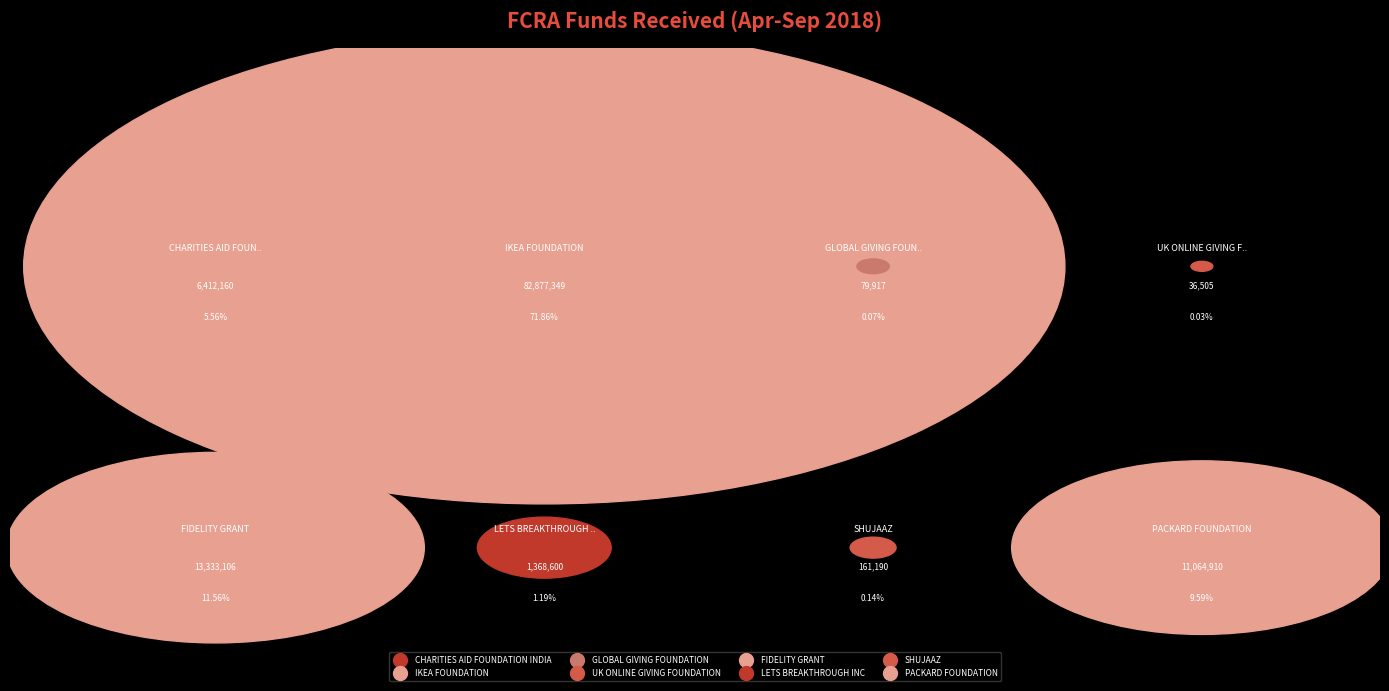

Count the number of slices in the pie.

8